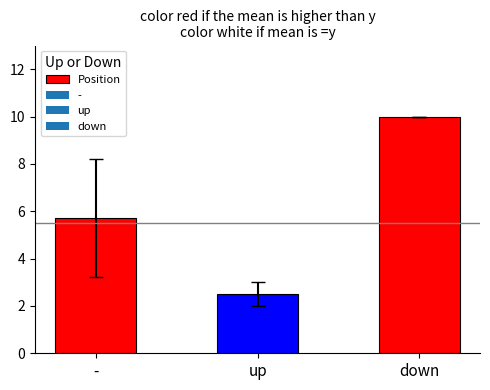

How many data points does each series have?

3